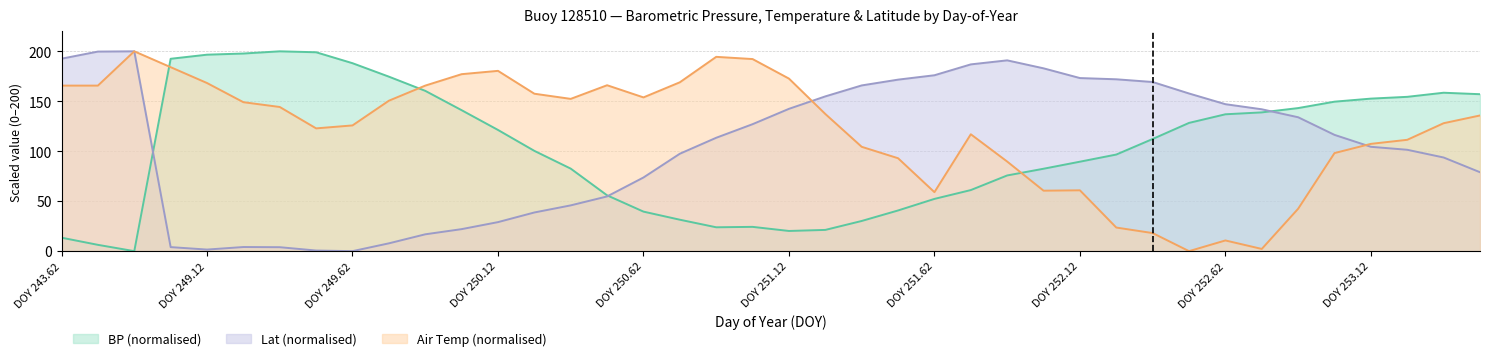

After their last crossing, which series has the higher values: BP or Ta?

BP